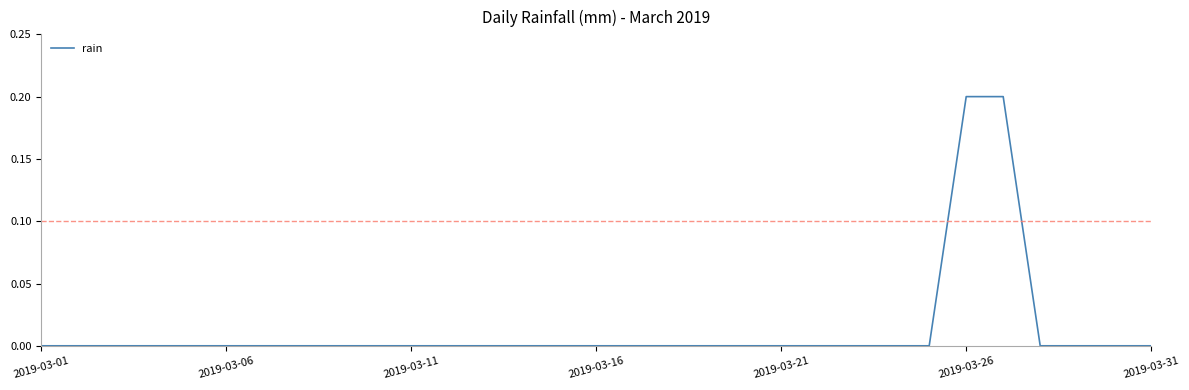

How many lines are shown in the chart?

1